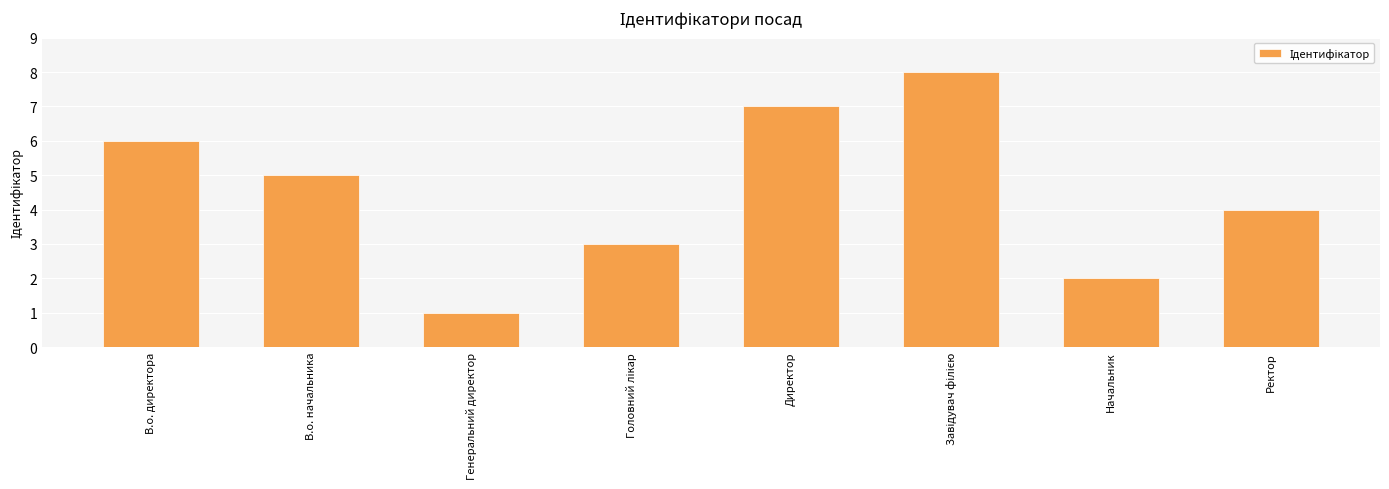

What is the sum of all values?

36